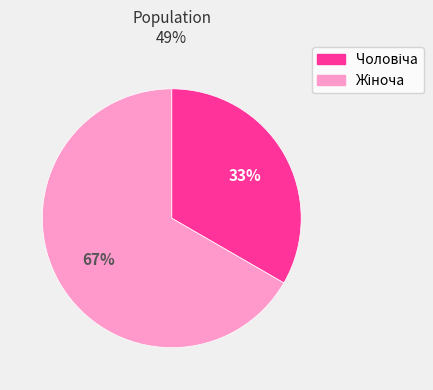

To the nearest percent, what is the average slice percentage?

50%